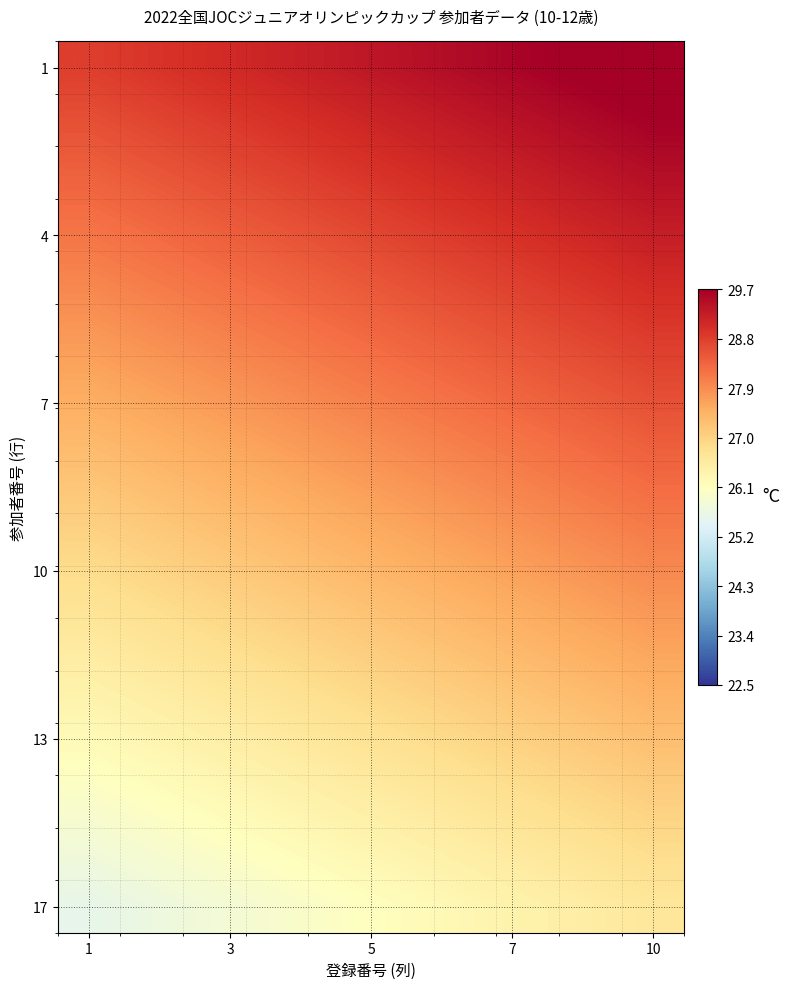

How many series are shown in this chart?

17